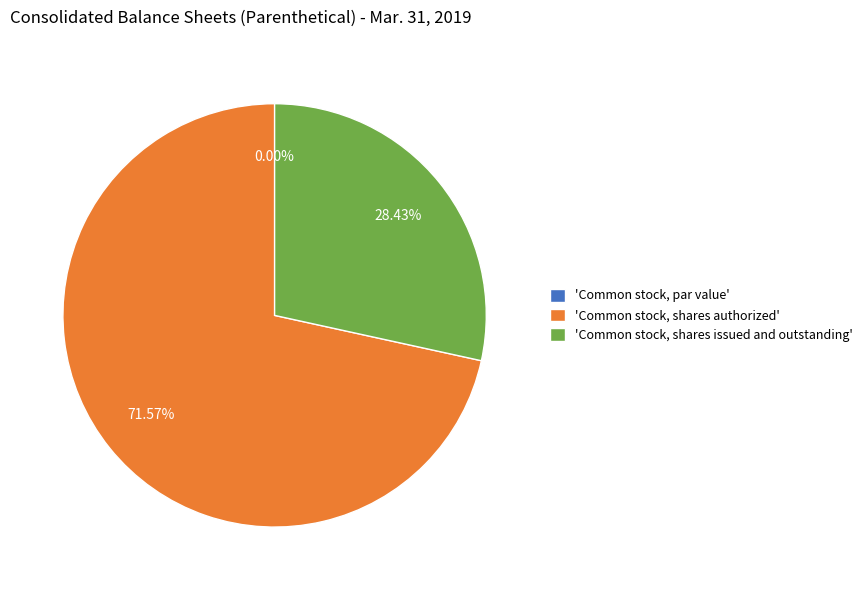

What is the majority slice?

Common stock, shares authorized